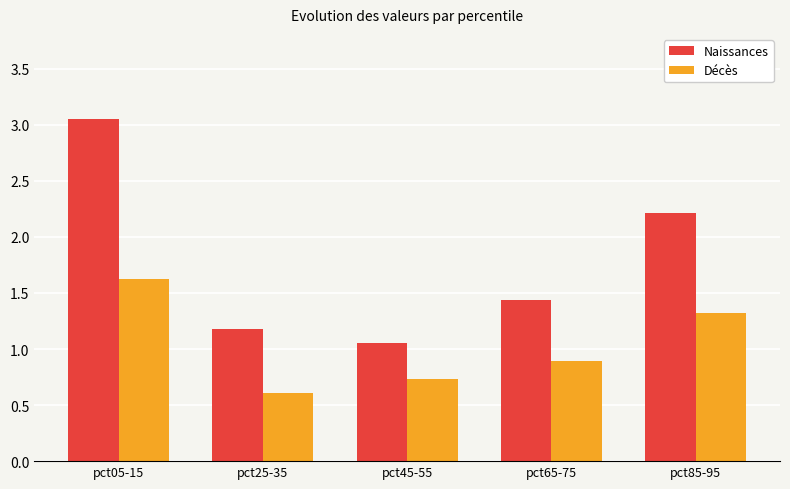

Rank the series by their maximum value, from lowest to highest.

Décès, Naissances